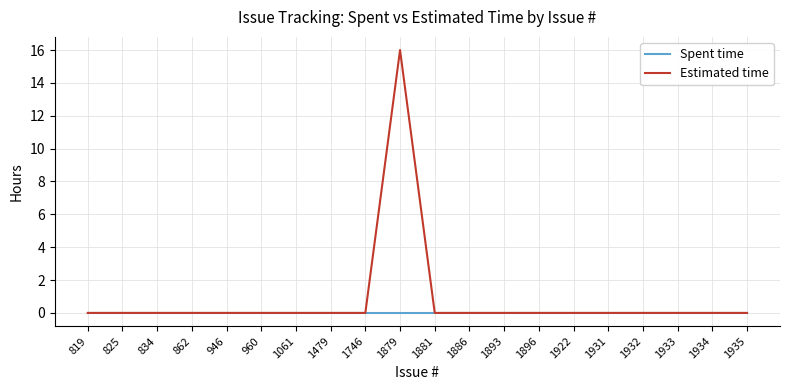

True or false: Estimated time has a value of -11 at 1933.

False